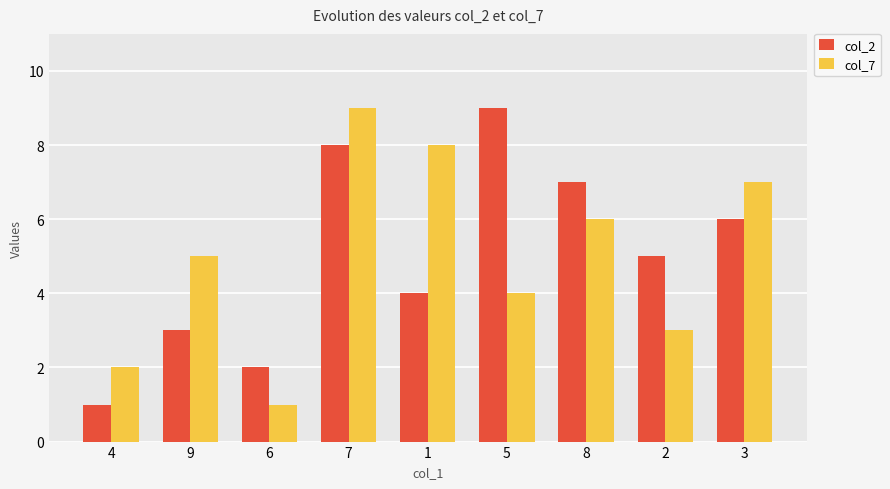

At which category is the sum across all series the highest?

7